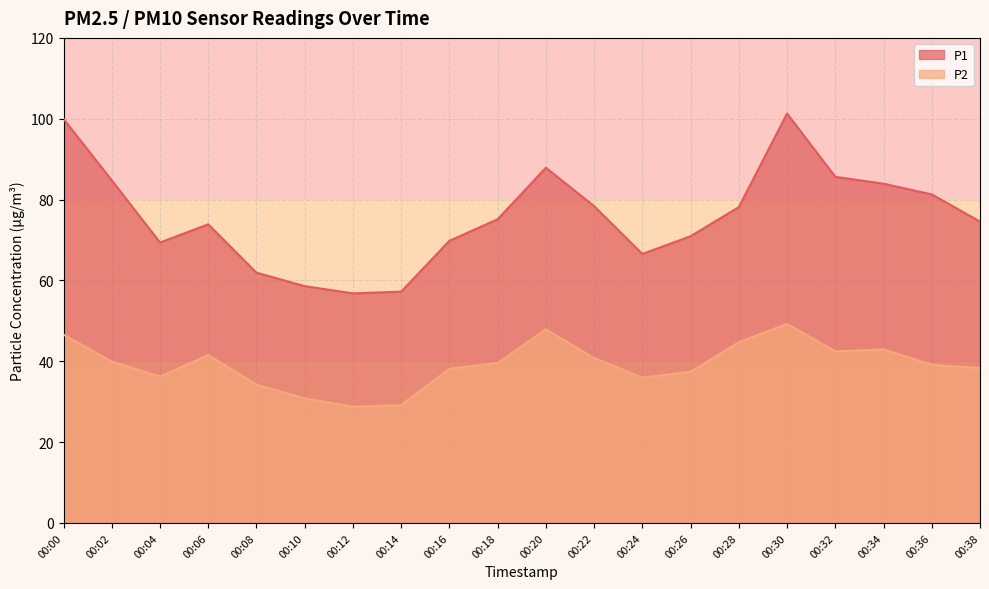

What is the maximum value for P1?

101.3